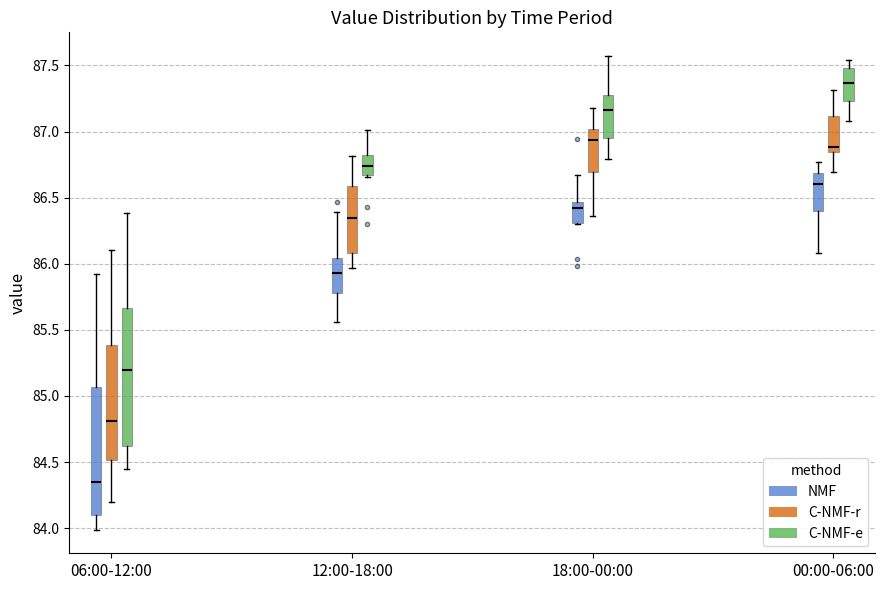

Reading left to right, read every box against the y-axis: the position of its median line, the range the box covers, and the ends of its whiskers. The values are not printed on the chart, so give them approximately, as read against the axis.

06:00-12:00 (NMF): median 84.35, box 84.10 to 85.05, whiskers 84.00 to 85.95
06:00-12:00 (C-NMF-r): median 84.80, box 84.50 to 85.40, whiskers 84.20 to 86.10
06:00-12:00 (C-NMF-e): median 85.20, box 84.60 to 85.65, whiskers 84.45 to 86.40
12:00-18:00 (NMF): median 85.95, box 85.80 to 86.05, whiskers 85.55 to 86.40
12:00-18:00 (C-NMF-r): median 86.35, box 86.10 to 86.60, whiskers 85.95 to 86.80
12:00-18:00 (C-NMF-e): median 86.75, box 86.65 to 86.80, whiskers 86.65 (just below the box's lower edge) to 87.00
18:00-00:00 (NMF): median 86.40, box 86.30 to 86.45, whiskers 86.30 to 86.65
18:00-00:00 (C-NMF-r): median 86.95, box 86.70 to 87.00, whiskers 86.35 to 87.15
18:00-00:00 (C-NMF-e): median 87.15, box 86.95 to 87.25, whiskers 86.80 to 87.55
00:00-06:00 (NMF): median 86.60, box 86.40 to 86.70, whiskers 86.10 to 86.75
00:00-06:00 (C-NMF-r): median 86.90, box 86.85 to 87.10, whiskers 86.70 to 87.30
00:00-06:00 (C-NMF-e): median 87.35, box 87.25 to 87.50, whiskers 87.10 to 87.55